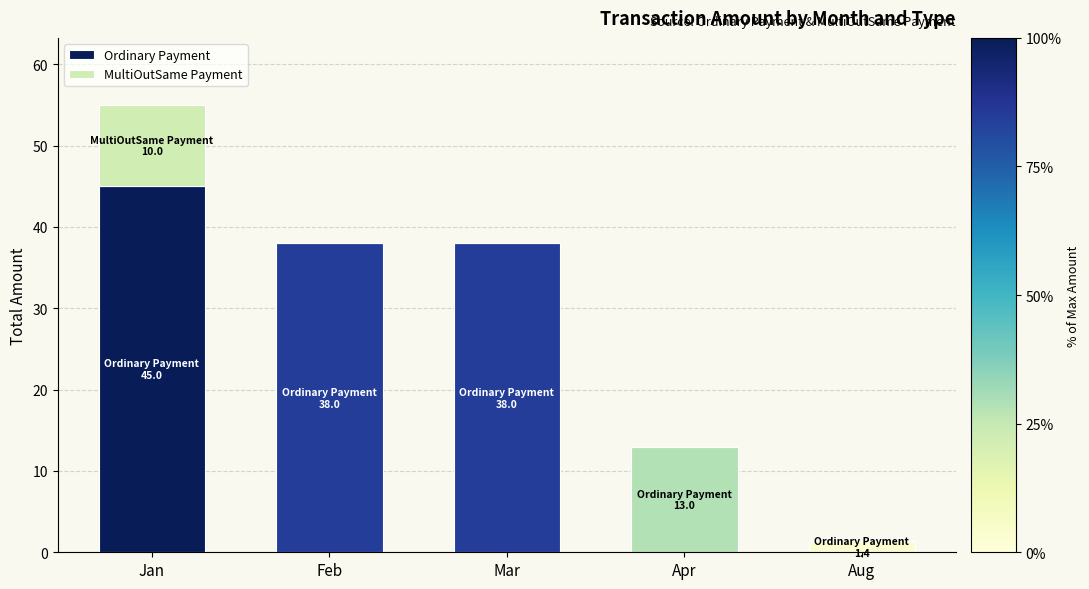

At which label does Ordinary Payment first exceed 38?

Jan